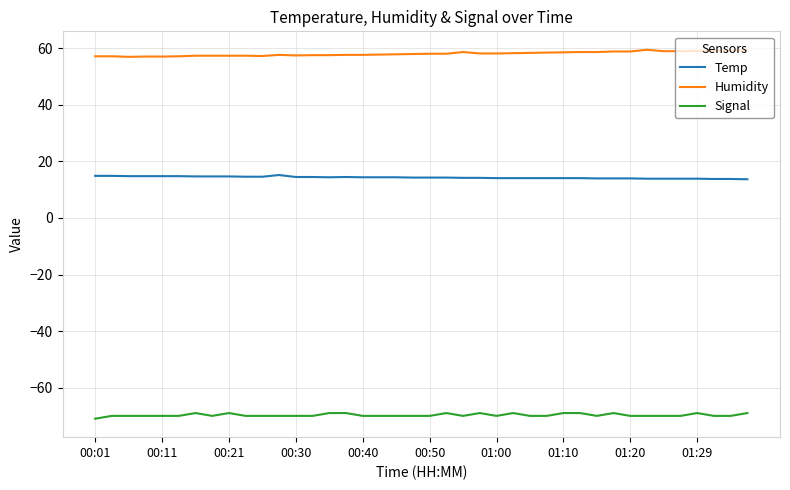

True or false: Signal and Humidity cross at least once.

False